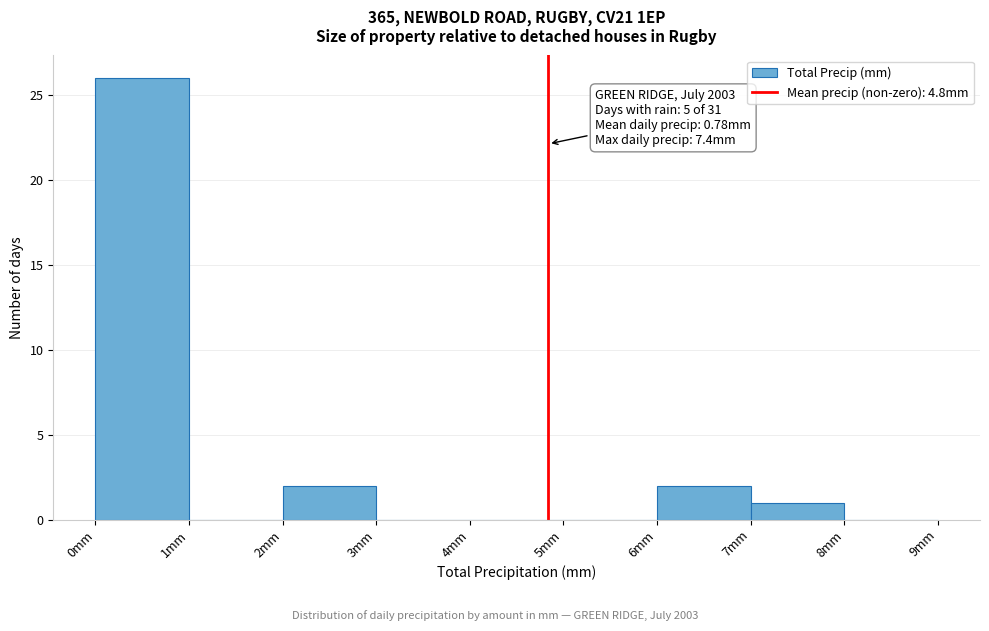

Over which range of the x-axis is the bar tallest?

0 to 1